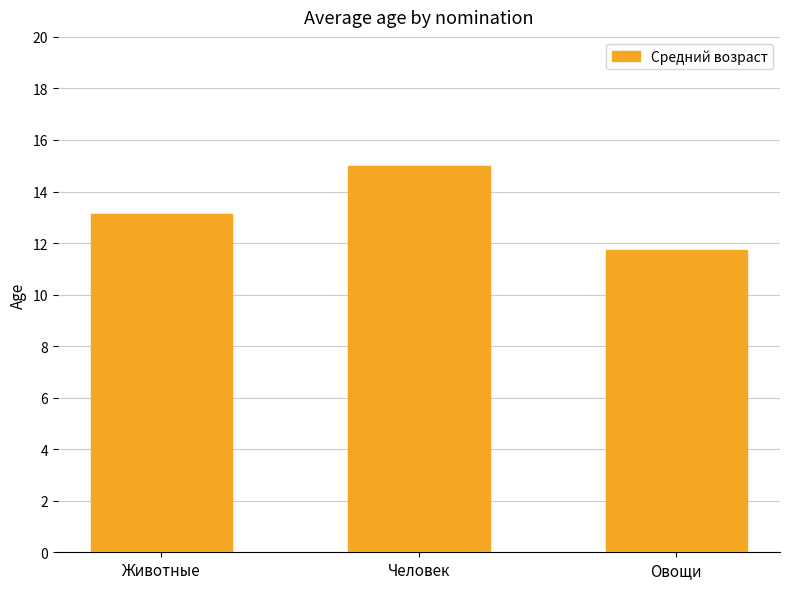

Reading left to right, extract all data points from this chart.

13.1	15.0	11.7